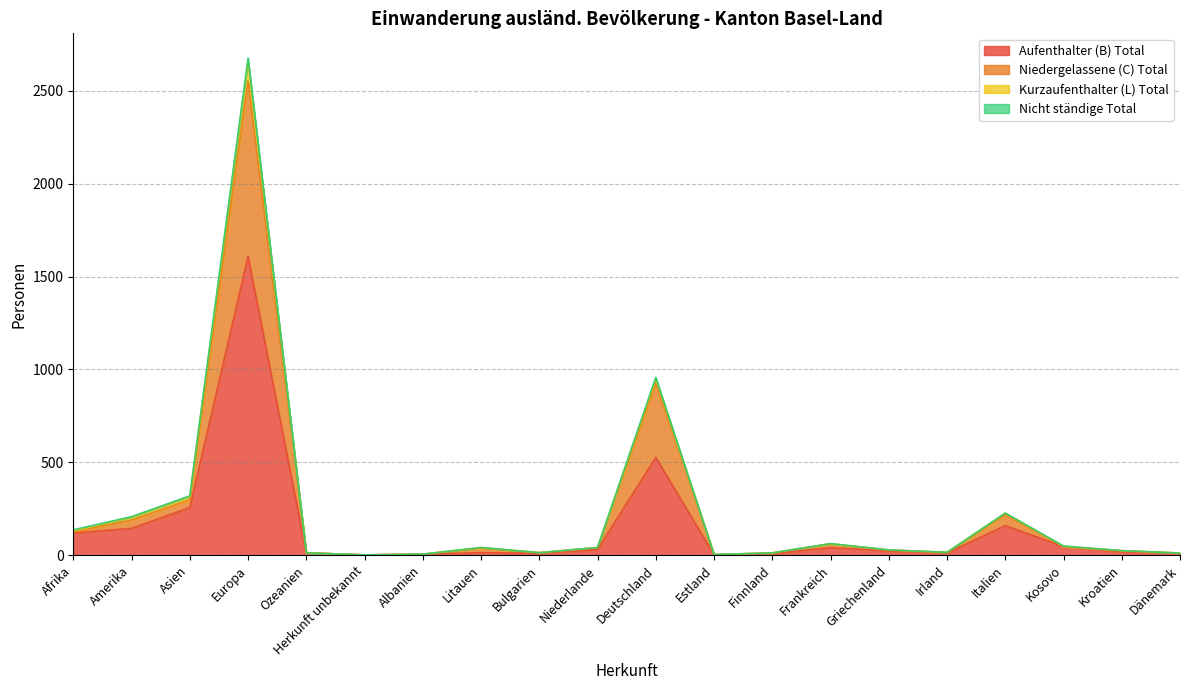

At which label does Niedergelassene (C) Total reach its minimum?

Herkunft unbekannt